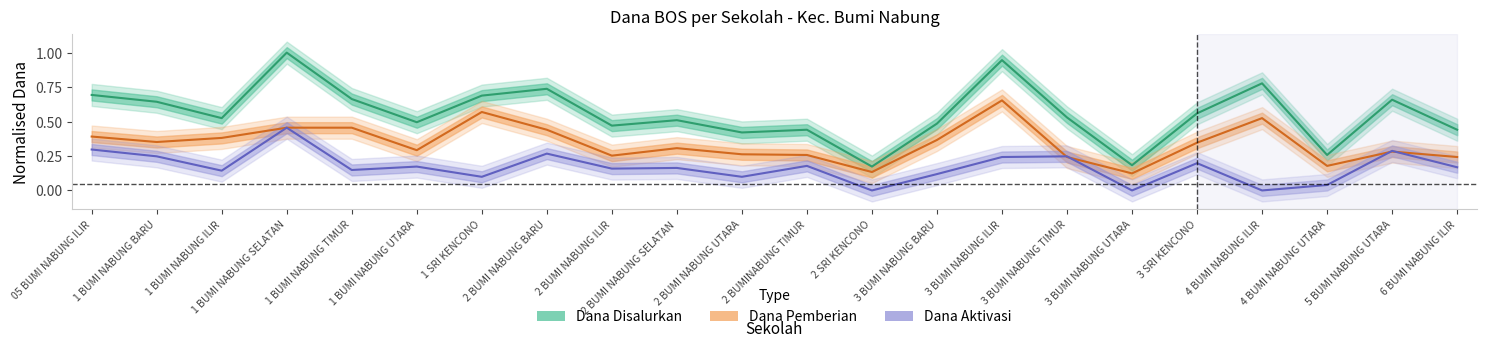

What is the label of the 9th point from the left?

2 BUMI NABUNG ILIR